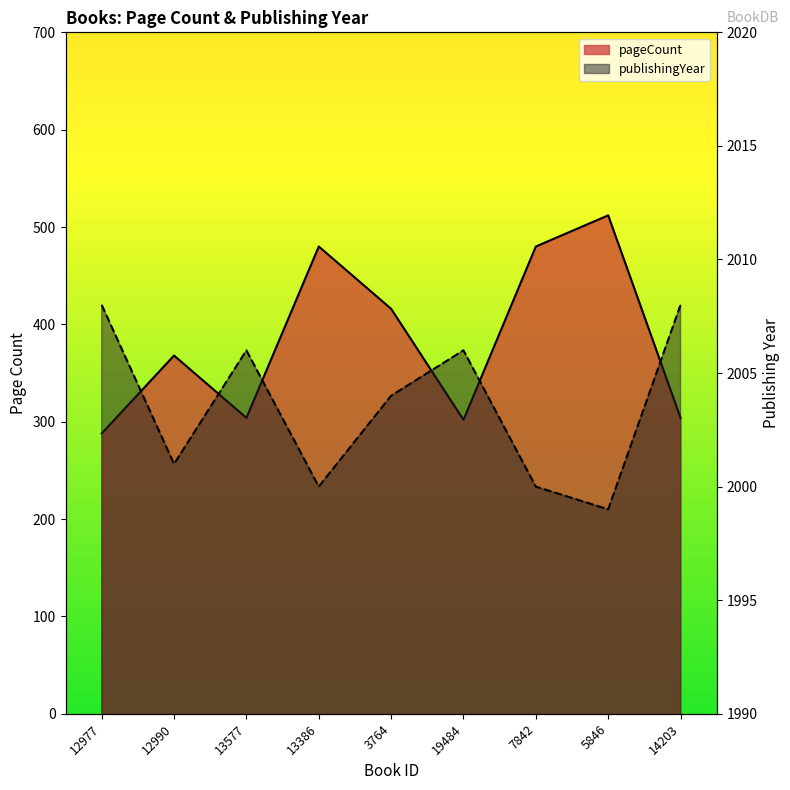

Which category has the highest value across all series?

12977